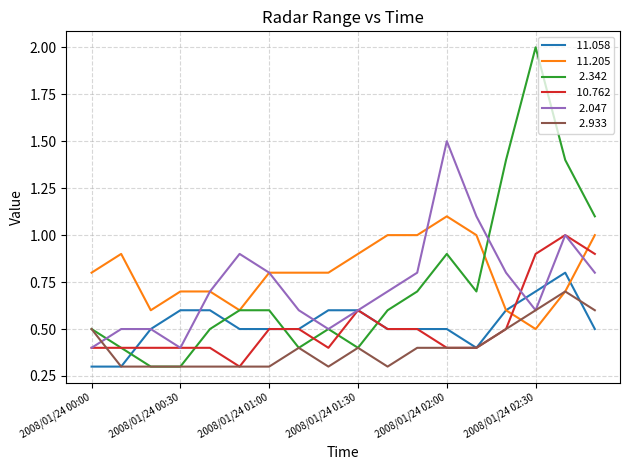

What is the minimum value shown in the chart?

0.3